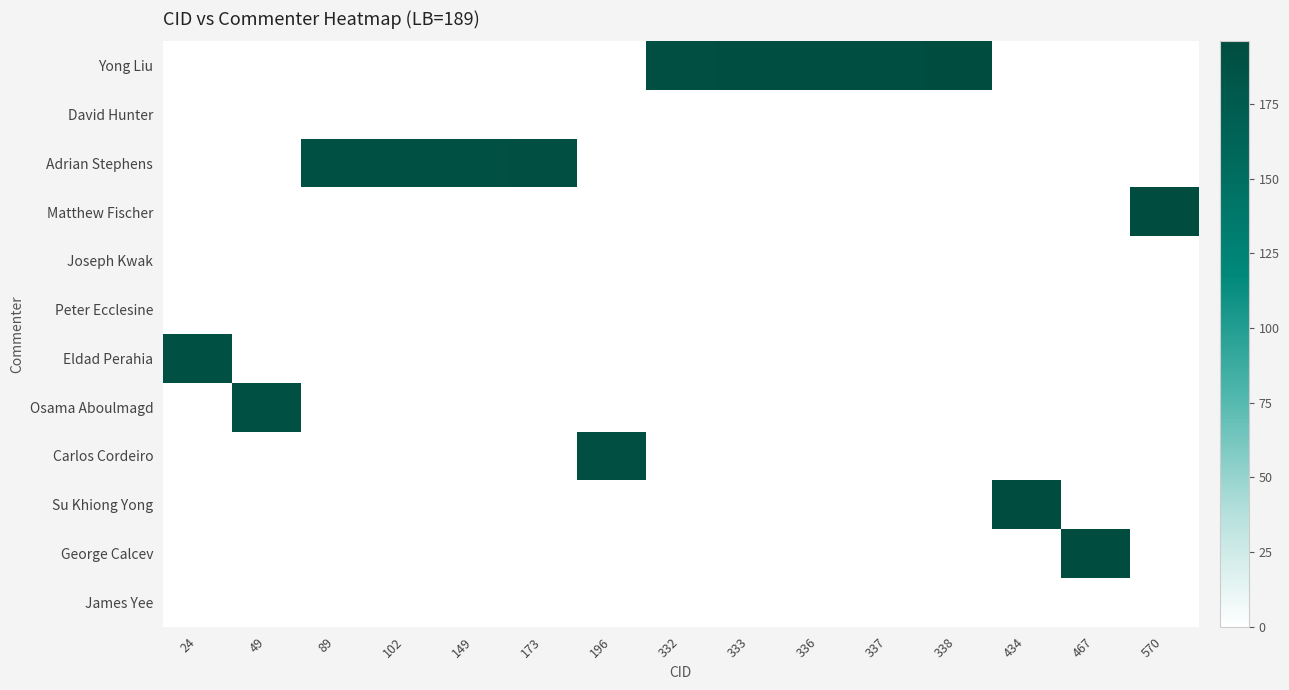

Between 102 and 336, which is larger?

336